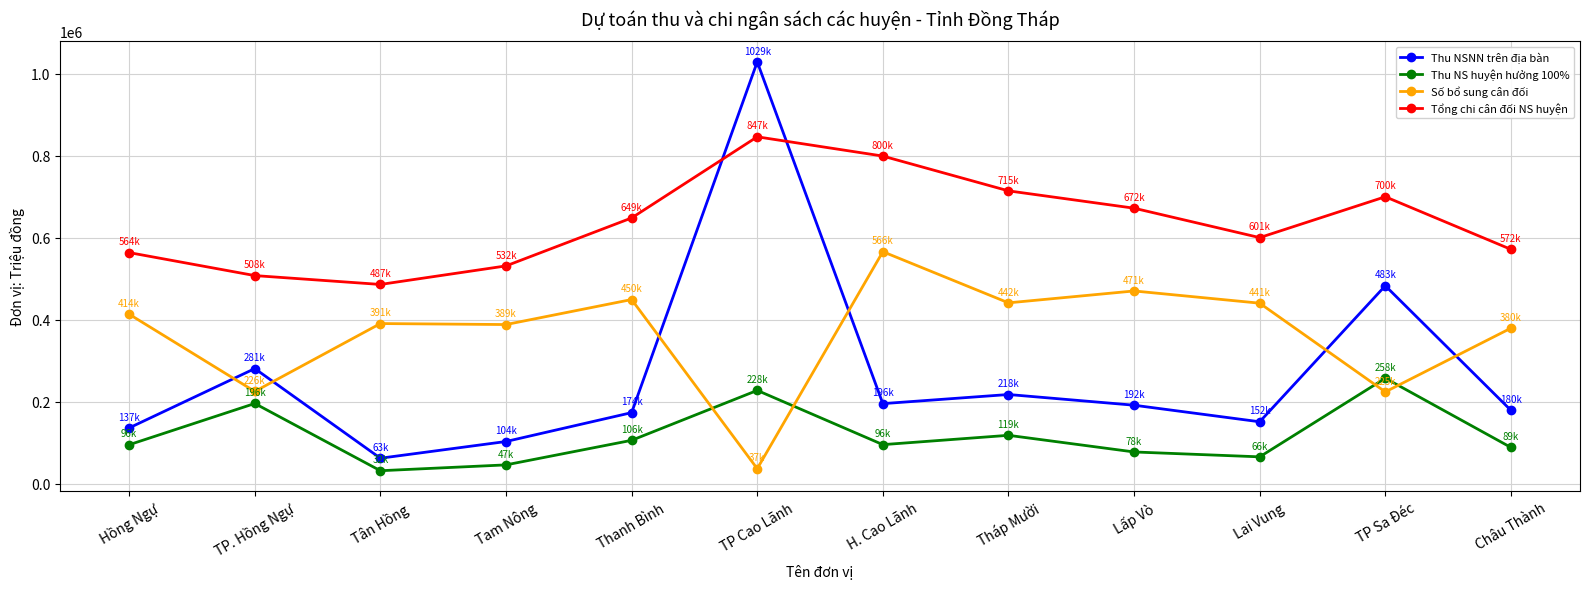

Which label corresponds to the largest value in the chart?

TP Cao Lãnh